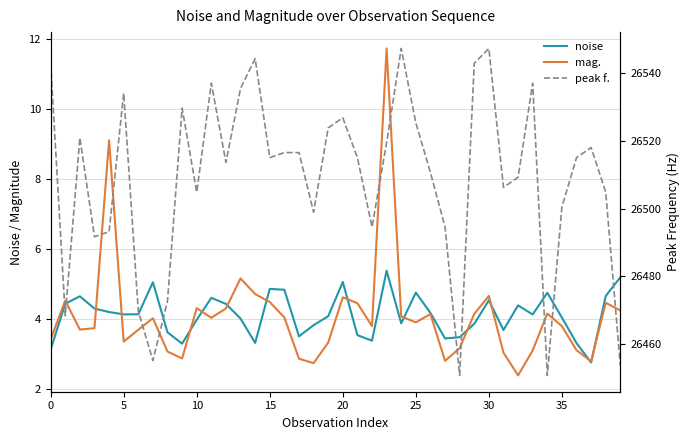

Reading left to right, extract all data points from this chart.

noise: 3.1	4.4	4.6	4.3	4.2	4.1	4.1	5.0	3.6	3.3	4.0	4.6	4.4	4.0	3.3	4.8	4.8	3.5	3.8	4.1	5.0	3.5	3.4	5.4	3.9	4.7	4.2	3.4	3.5	3.9	4.5	3.7	4.4	4.1	4.7	4.0	3.3	2.7	4.6	5.2
mag.: 3.4	4.5	3.7	3.7	9.1	3.3	3.7	4.0	3.1	2.9	4.3	4.0	4.3	5.1	4.7	4.5	4.0	2.9	2.7	3.3	4.6	4.4	3.8	11.7	4.1	3.9	4.1	2.8	3.2	4.1	4.6	3.0	2.4	3.1	4.1	3.8	3.1	2.8	4.5	4.2
peak f.: 26543.0	26468.3	26521.0	26491.7	26493.2	26534.2	26469.7	26455.1	26472.7	26529.8	26504.9	26537.1	26513.7	26535.6	26544.4	26515.1	26516.6	26516.6	26499.0	26523.9	26526.9	26515.1	26494.6	26519.5	26547.4	26525.4	26510.7	26494.6	26450.7	26543.0	26547.4	26506.3	26509.3	26537.1	26450.7	26500.5	26515.1	26518.1	26504.9	26453.6